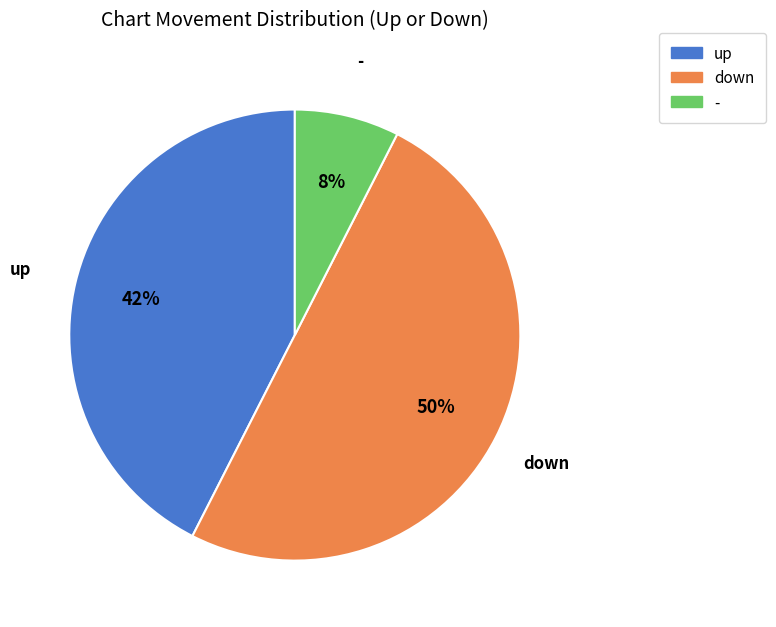

What is the smallest slice in the pie chart?

-